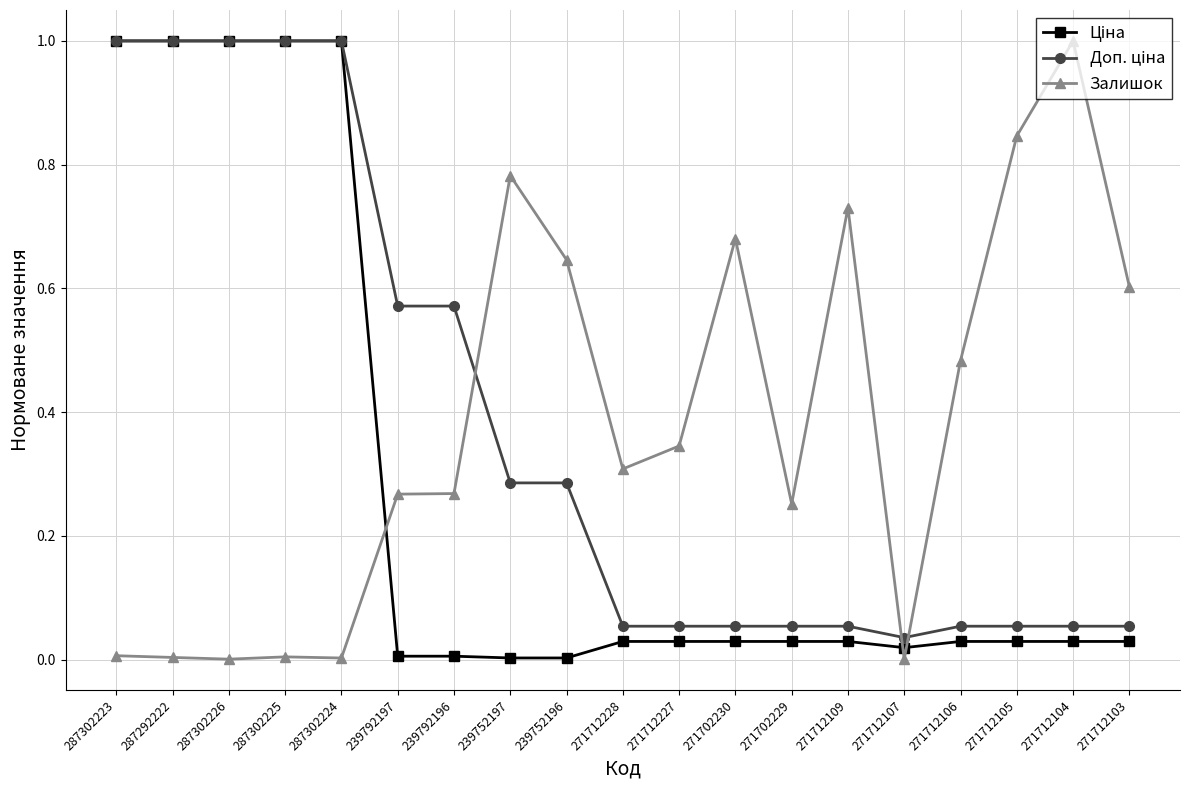

What is the maximum value for Залишок?

1.0